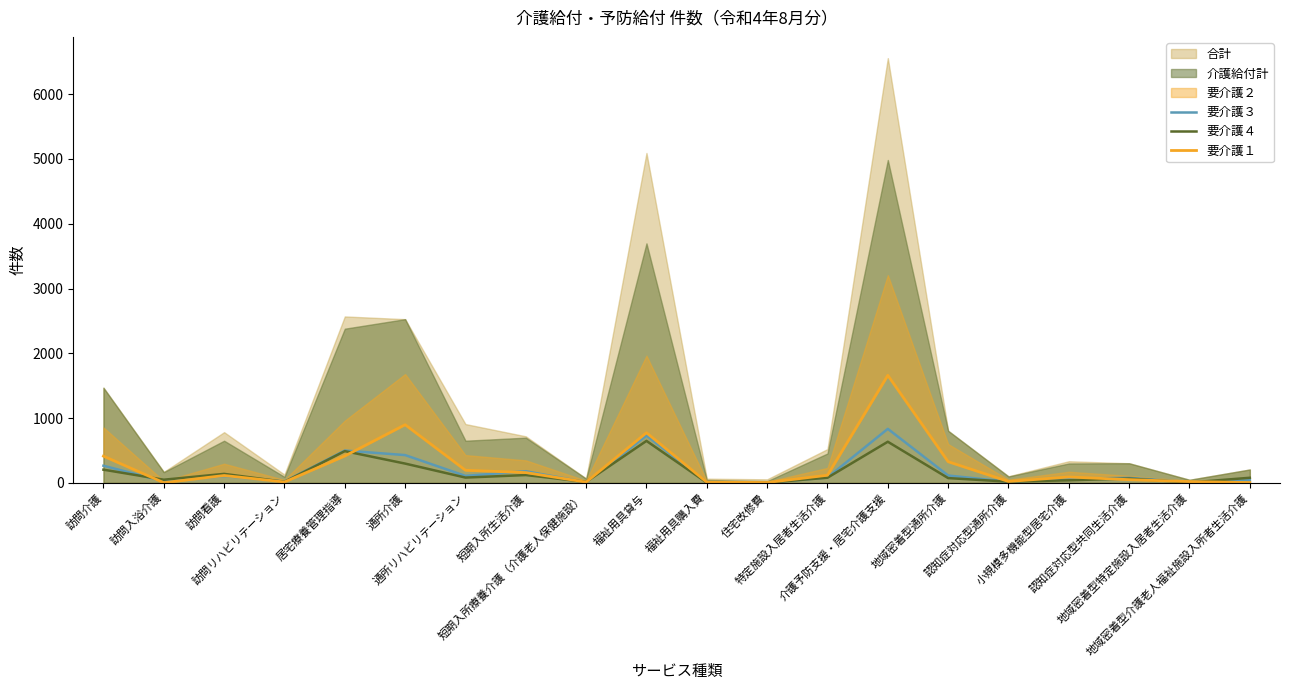

Does the chart have visible grid lines?

No